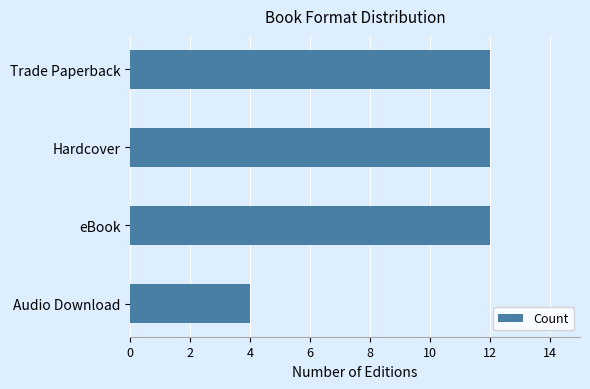

Reading bottom to top, extract all data points from this chart.

4	12	12	12